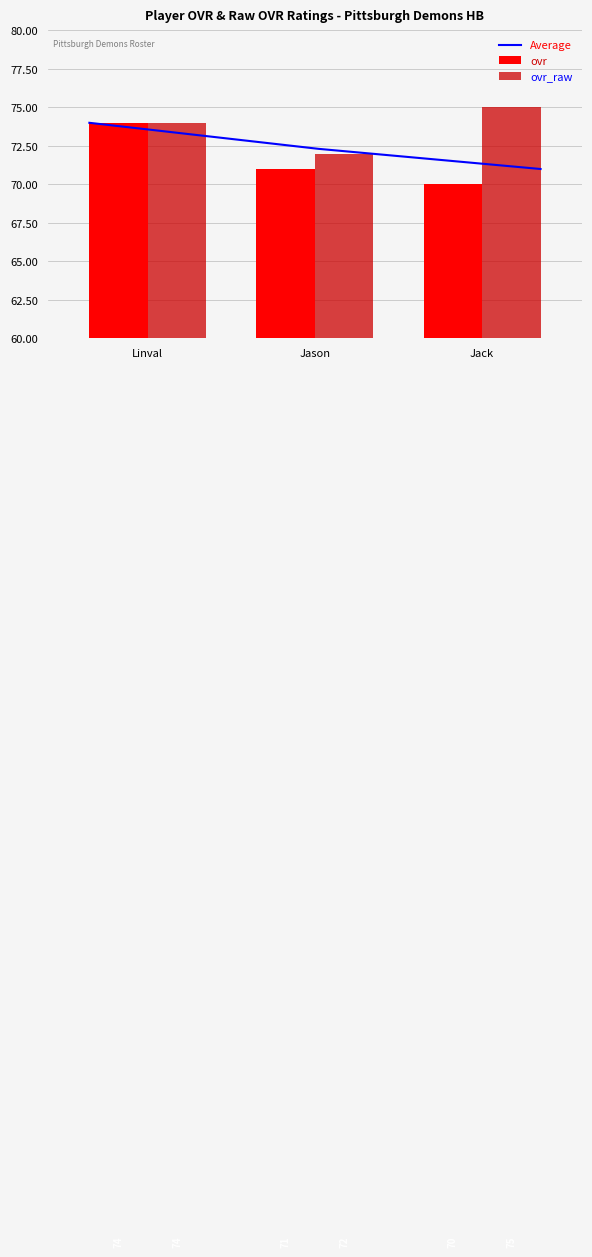

Is it true that ovr_raw equals 75 at Jack?

True